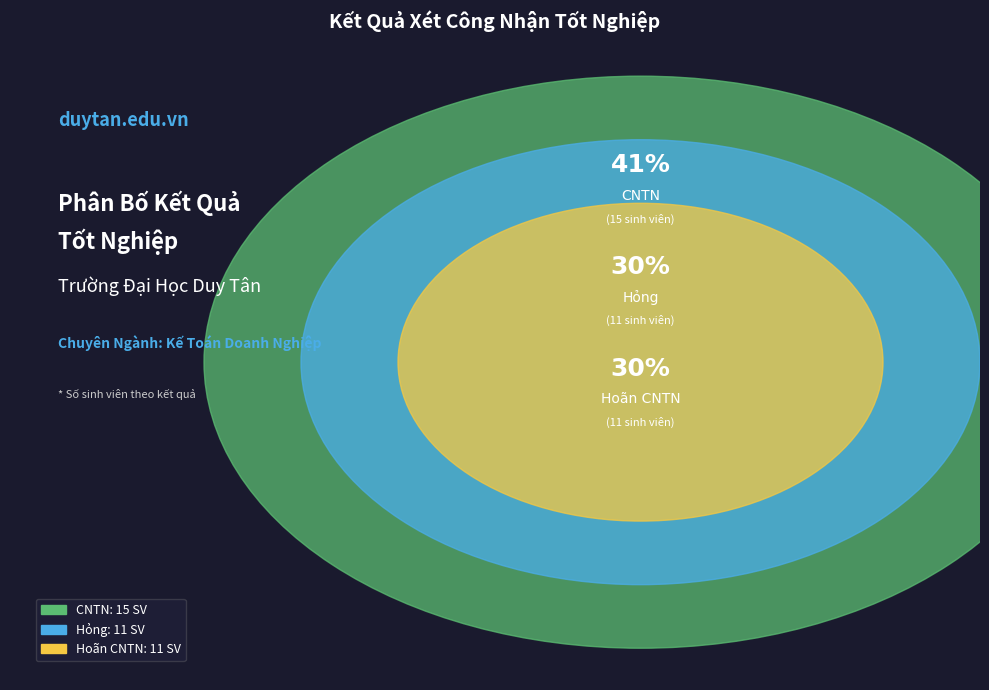

How many segments does this pie chart have?

3